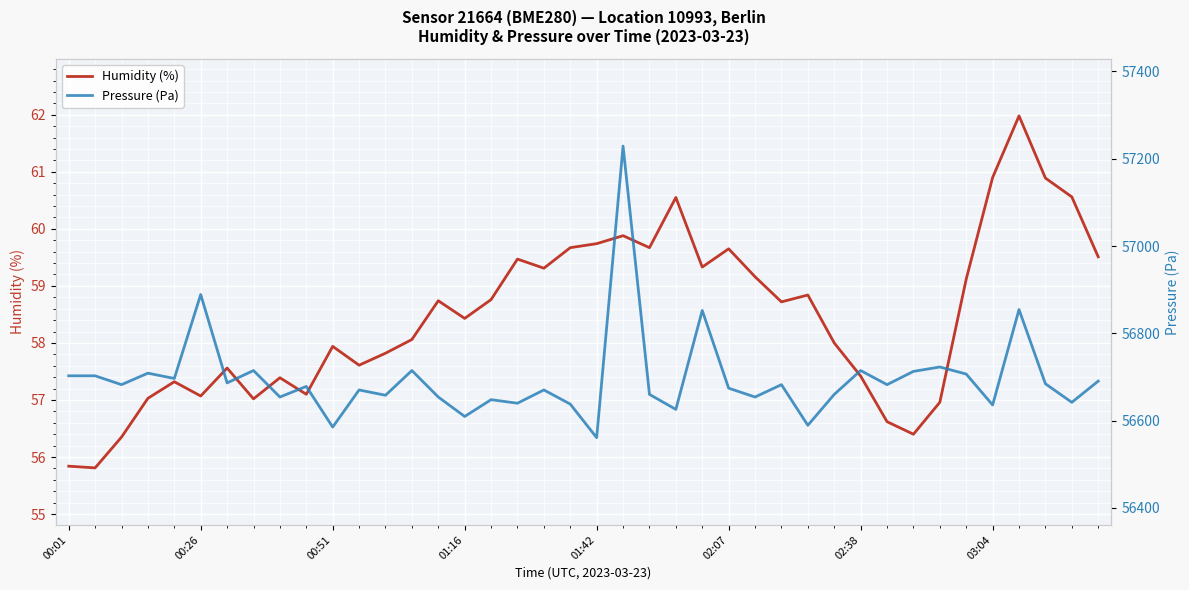

What are all the series names shown in the legend?

humidity, pressure